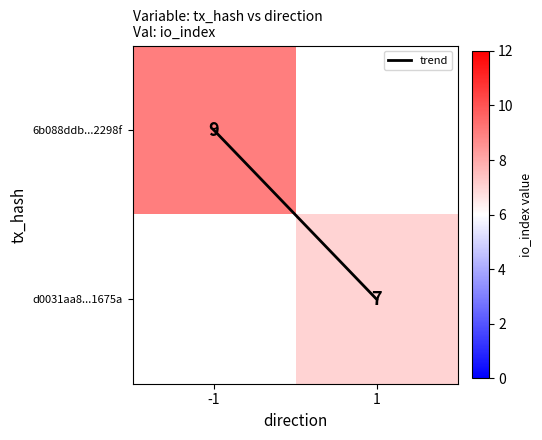

How many series are shown in this chart?

3